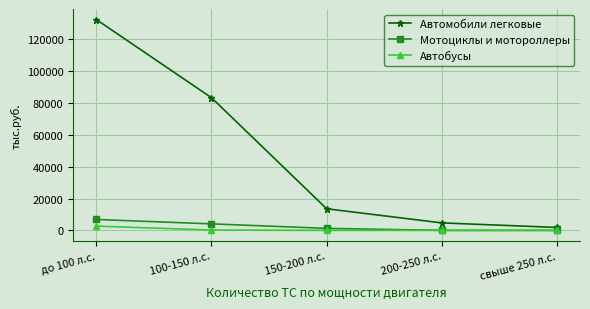

What is the label of the 1st point from the left?

до 100 л.с.